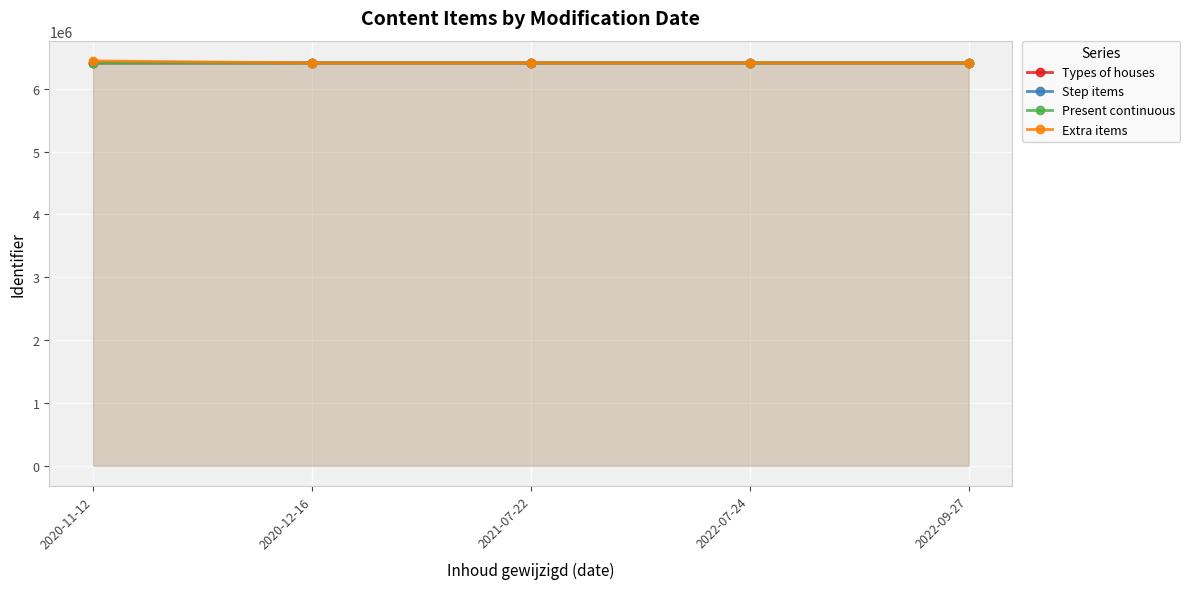

What is the difference between the Present continuous values at 2020-12-16 and 2022-07-24?

3